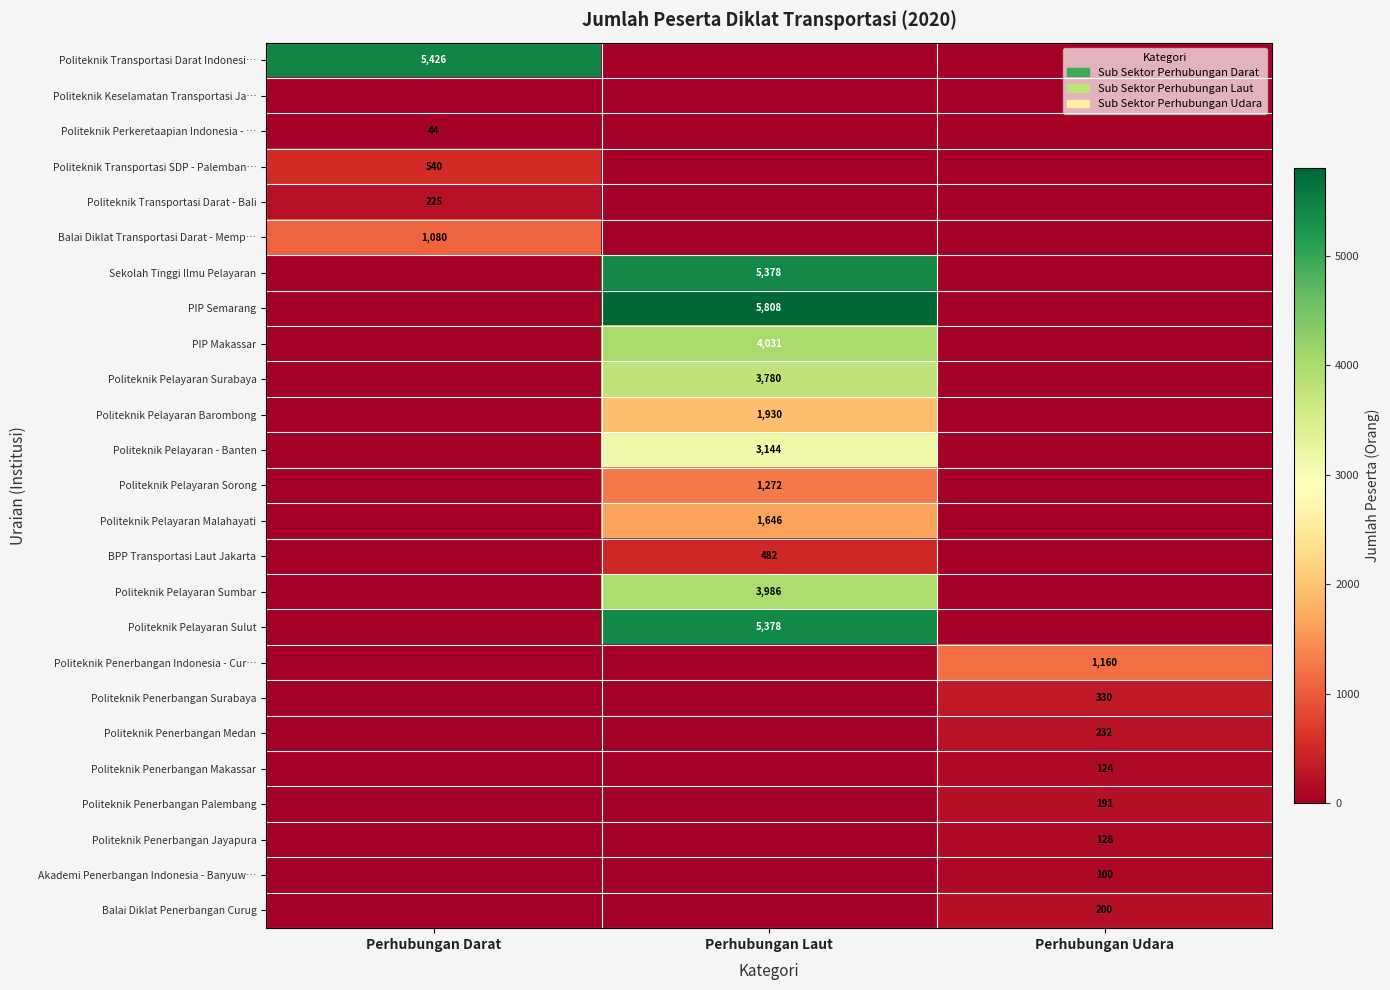

The Politeknik Pelayaran Sorong series shows 552 at Perhubungan Laut. True or false?

False